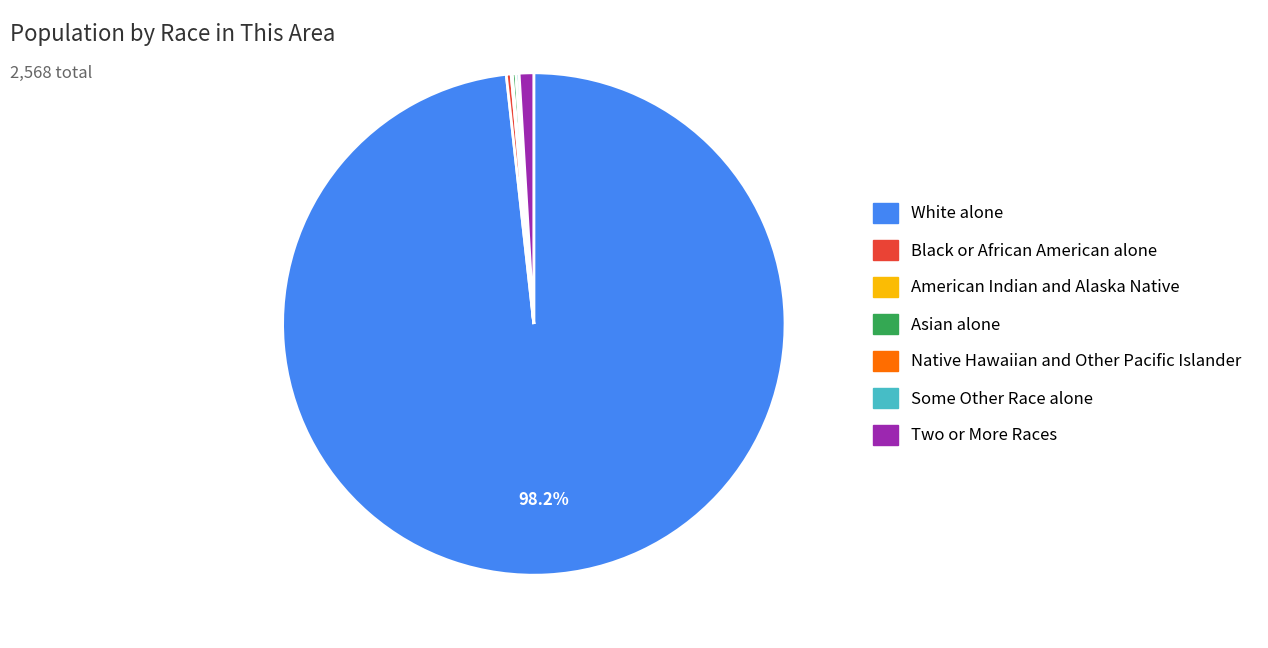

To the nearest percent, what is the difference between the largest and smallest slice percentages?

98%